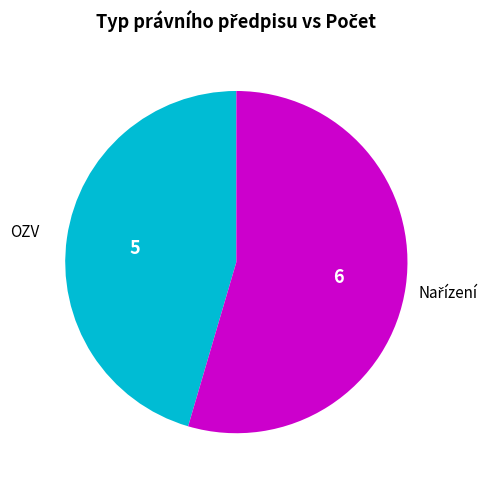

Is there a majority slice in this chart?

Yes